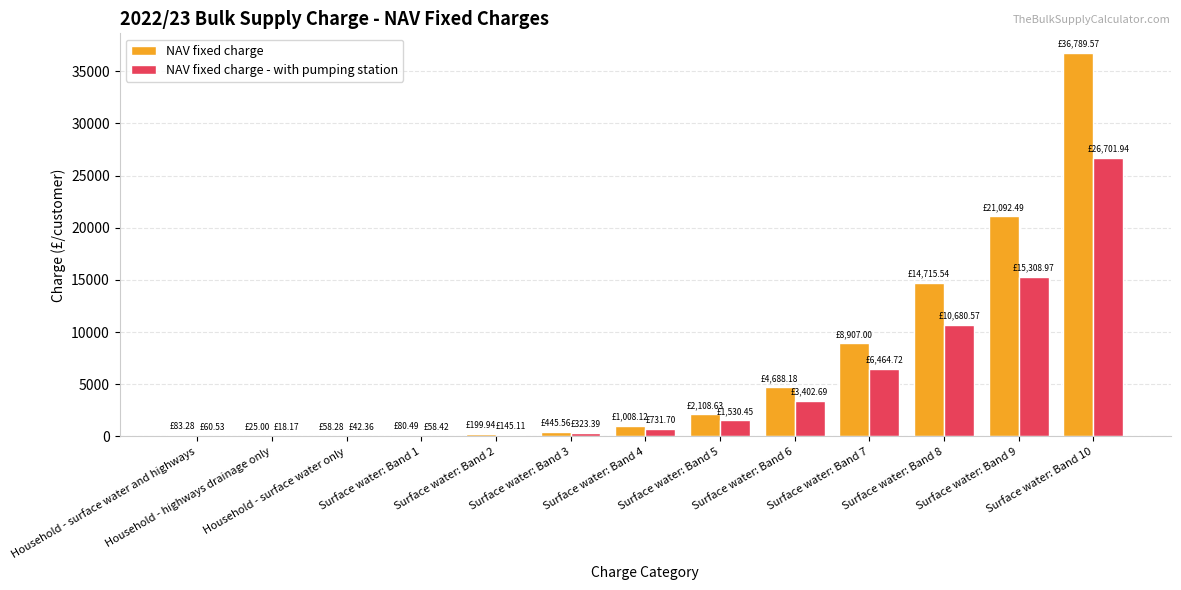

What is the sum of all NAV fixed charge - with pumping station values?

65469.0